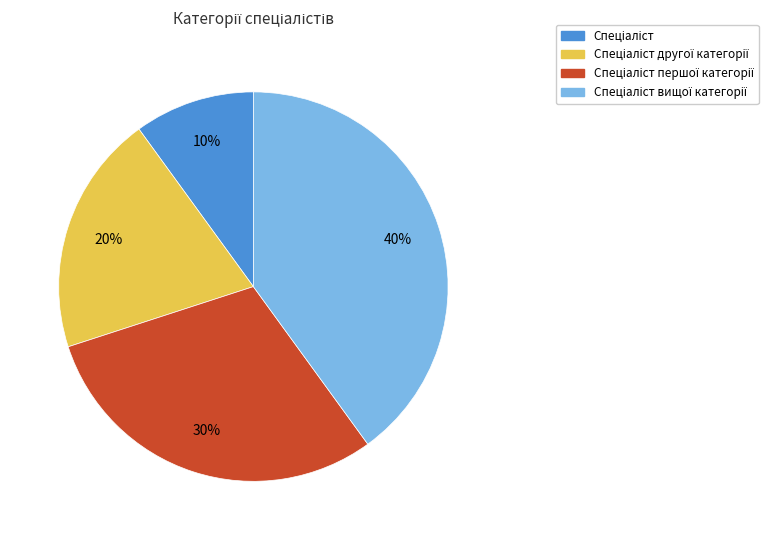

Is there any slice that represents more than half of the pie?

No